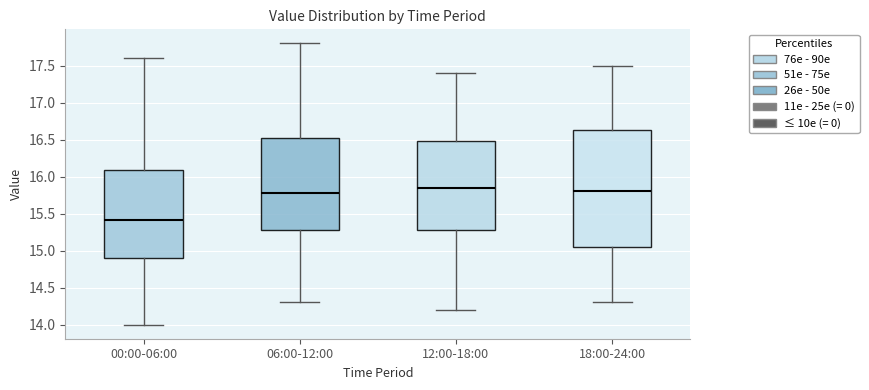

Reading left to right, read every box against the y-axis: the position of its median line, the range the box covers, and the ends of its whiskers. The values are not printed on the chart, so give them approximately, as read against the axis.

00:00-06:00: median 15.40, box 14.90 to 16.10, whiskers 14.00 to 17.60
06:00-12:00: median 15.80, box 15.30 to 16.55, whiskers 14.30 to 17.80
12:00-18:00: median 15.85, box 15.30 to 16.50, whiskers 14.20 to 17.40
18:00-24:00: median 15.80, box 15.05 to 16.65, whiskers 14.30 to 17.50